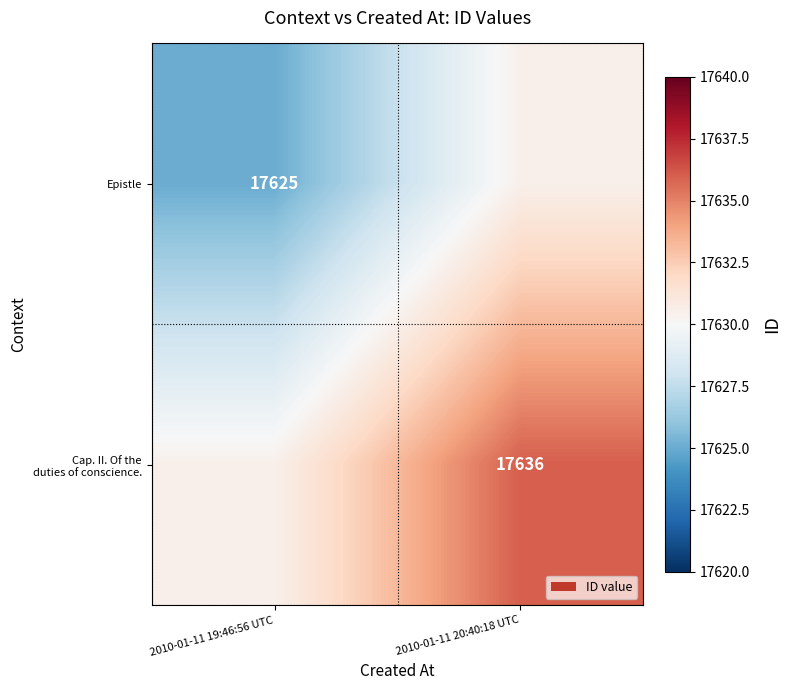

The Epistle series shows 17625.0 at 2010-01-11 19:46:56 UTC. True or false?

True